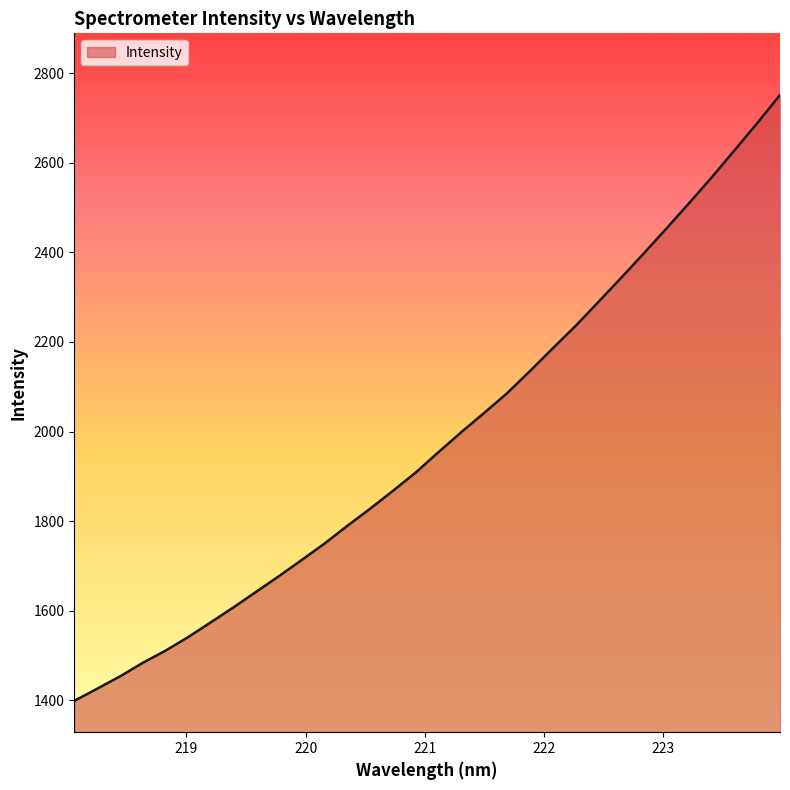

What is the maximum value shown in the chart?

2751.3